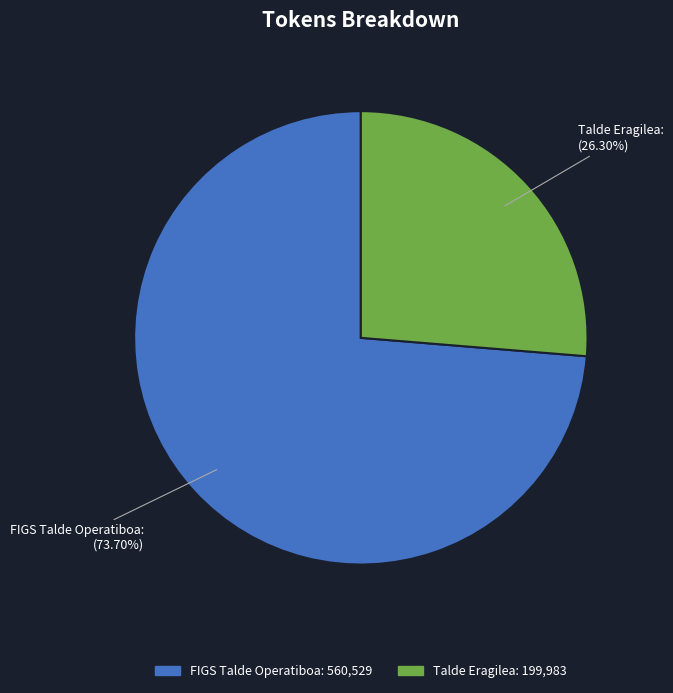

Which slice is the largest?

FIGS Talde Operatiboa